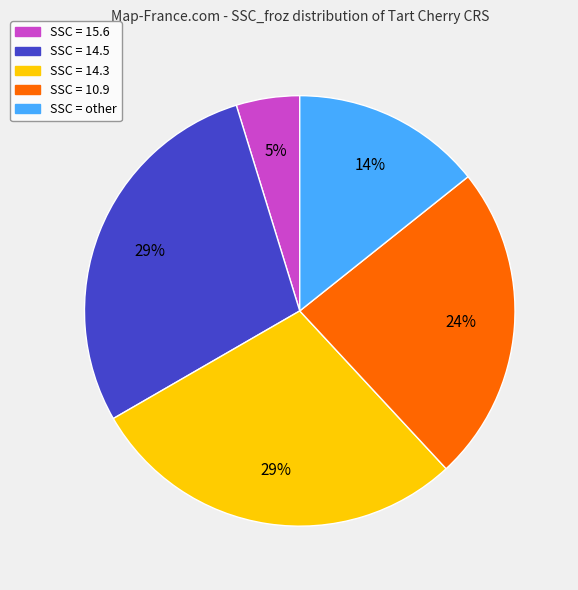

What percentage is the SSC = 10.9 slice, to the nearest percent?

24%